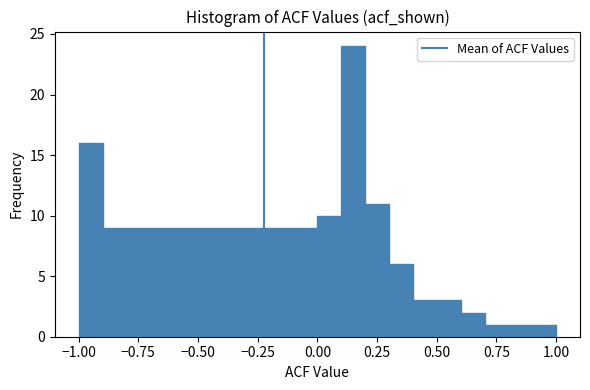

Around what value on the x-axis is the tallest bar? Give the approximate position of its centre, as read against the axis.

0.15